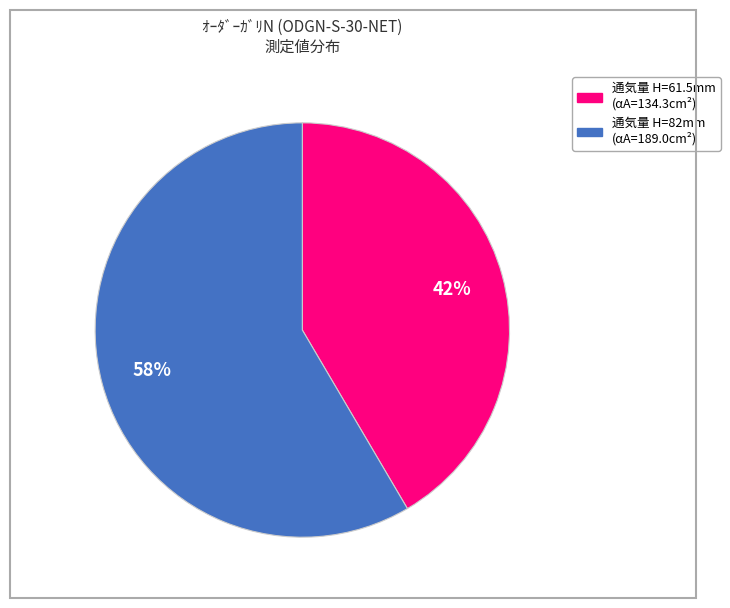

To the nearest percent, what is the average slice percentage?

50%